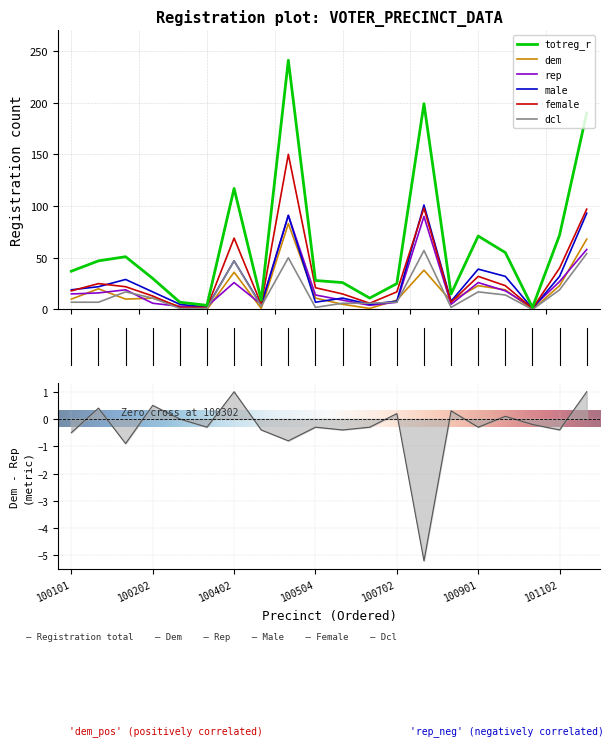

What is the sum of all totreg_r values?

1237